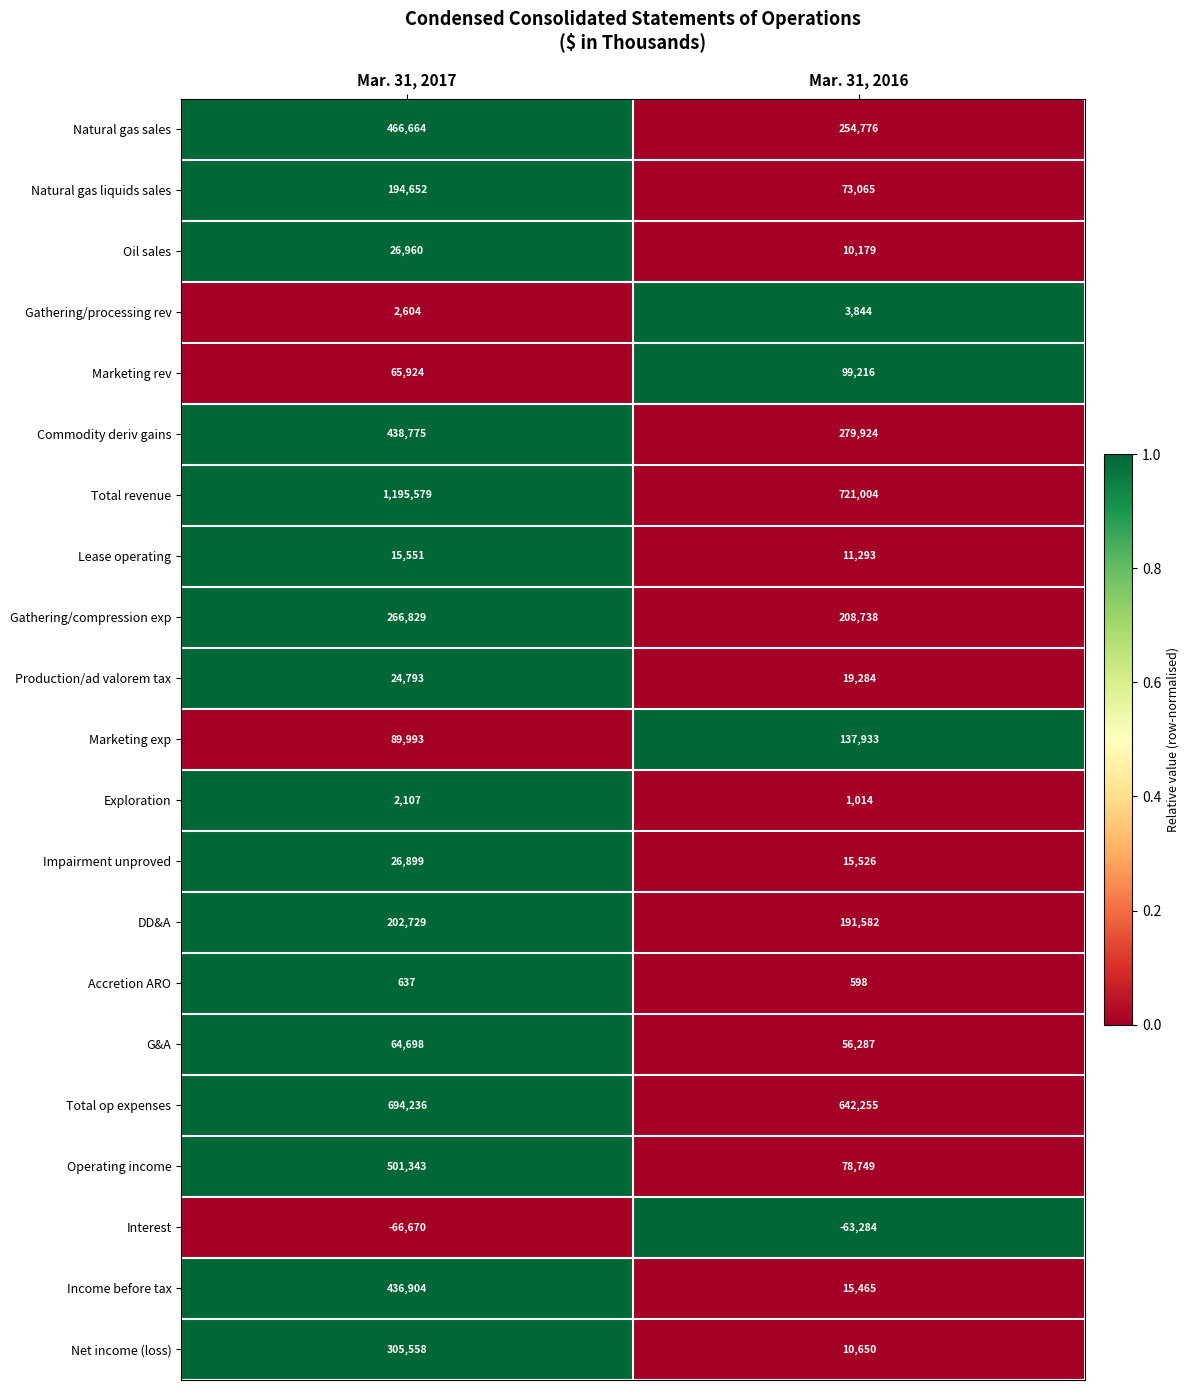

At Mar. 31, 2017, list the series in order from largest to smallest.

Total revenue, Total op expenses, Operating income, Natural gas sales, Commodity deriv gains, Income before tax, Net income (loss), Gathering/compression exp, DD&A, Natural gas liquids sales, Marketing exp, Marketing rev, G&A, Oil sales, Impairment unproved, Production/ad valorem tax, Lease operating, Gathering/processing rev, Exploration, Accretion ARO, Interest